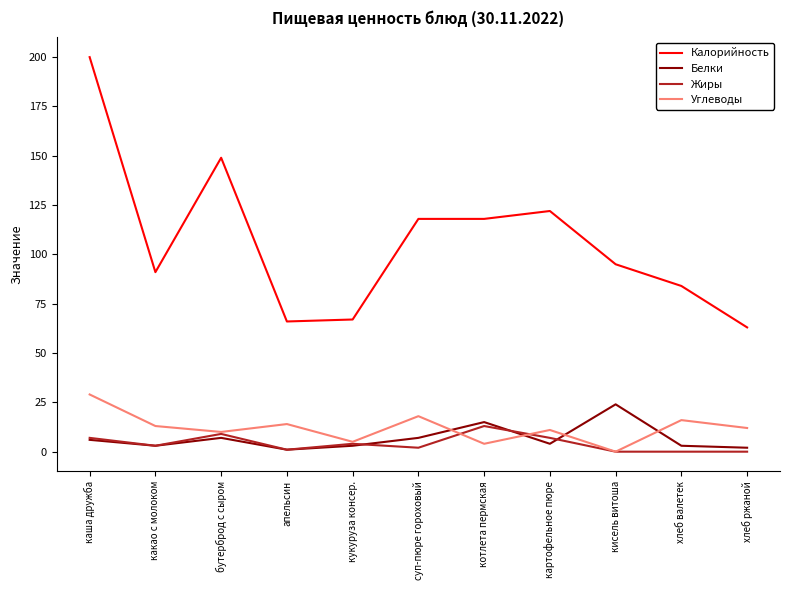

Which series has the largest range (max minus min)?

Калорийность